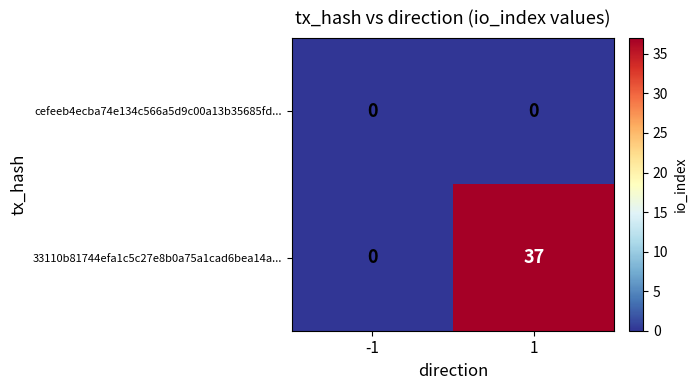

What is the difference between the maximum and minimum values in the 33110b81744efa1c5c27e8b0a75a1cad6bea14a... series?

37